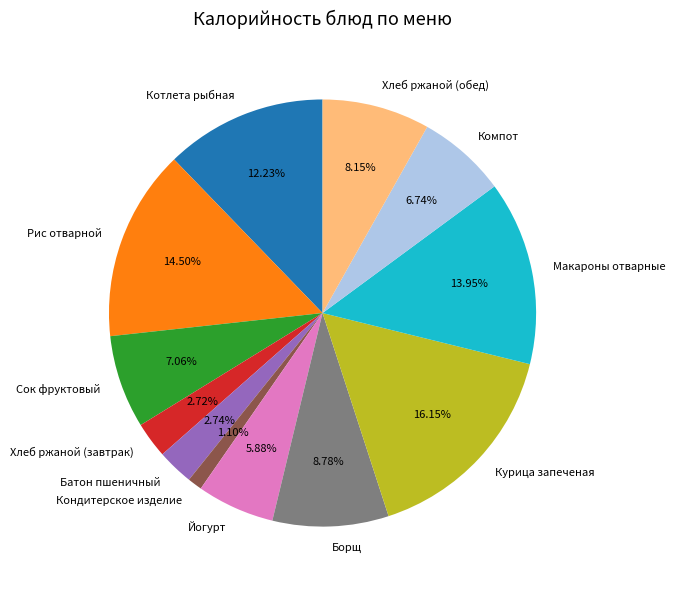

Approximately how many times larger is the value at Рис отварной compared to Хлеб ржаной (завтрак)?

5.3